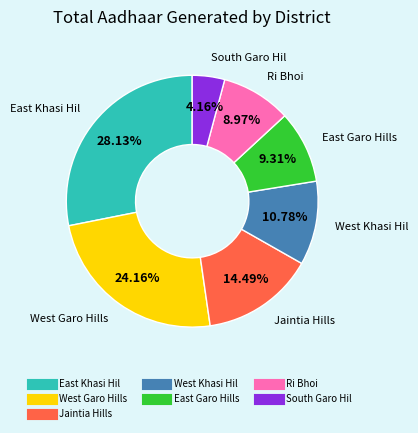

To the nearest percent, what is the difference between the Jaintia Hills and South Garo Hil slice percentages?

10%